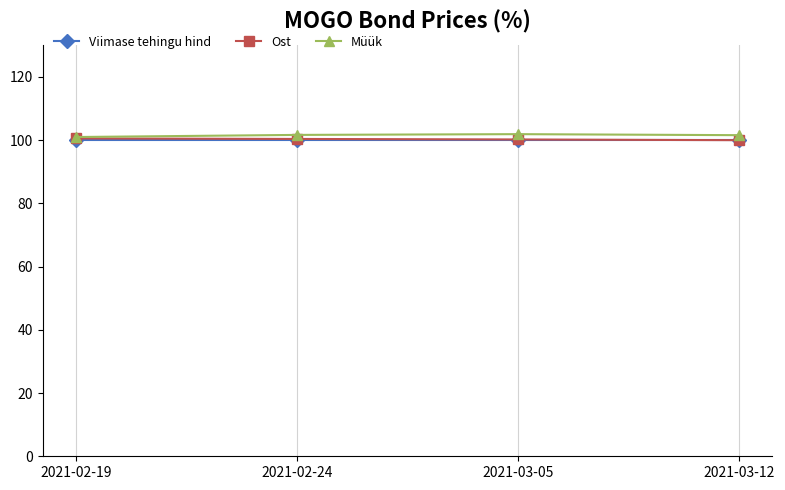

What is the maximum value for Viimase tehingu hind?

100.1